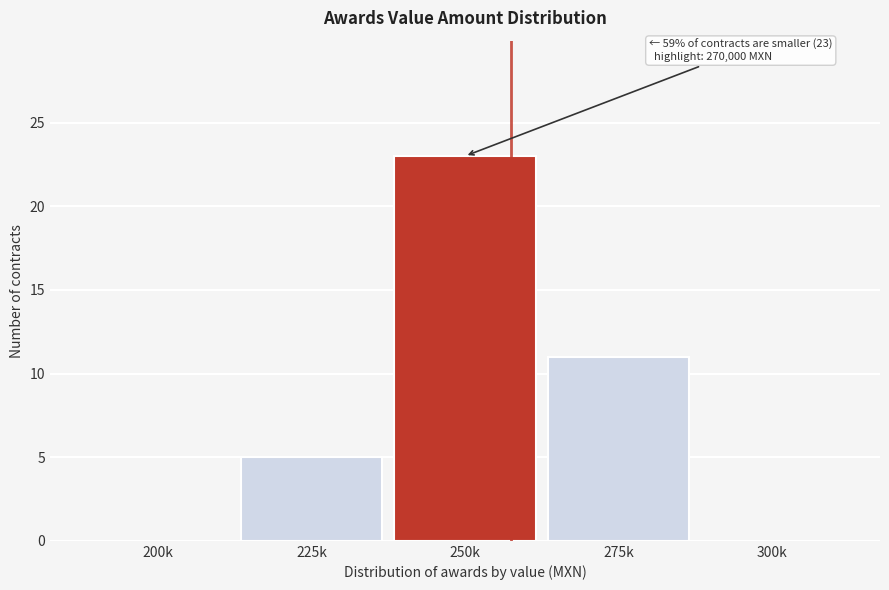

Reading right to left, what are all the values shown in this chart?

300k=0	275k=11	250k=23	225k=5	200k=0